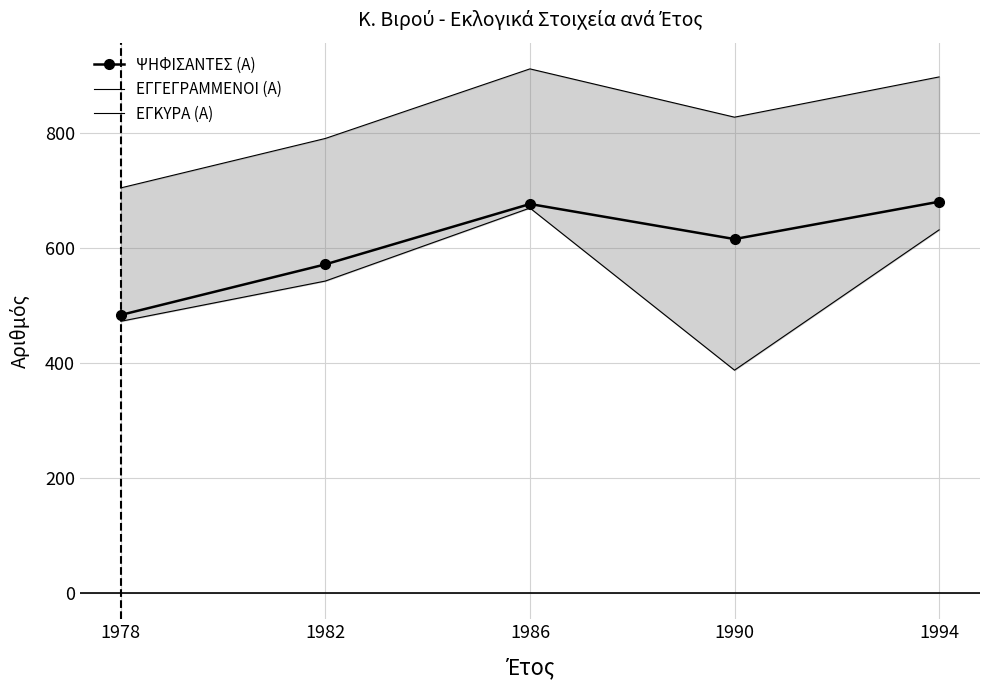

Which has a higher value, 1990 or 1978?

1990